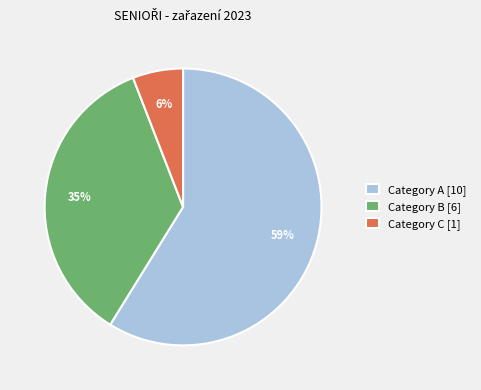

To the nearest percent, what percentage of the pie is Category A [10]?

59%